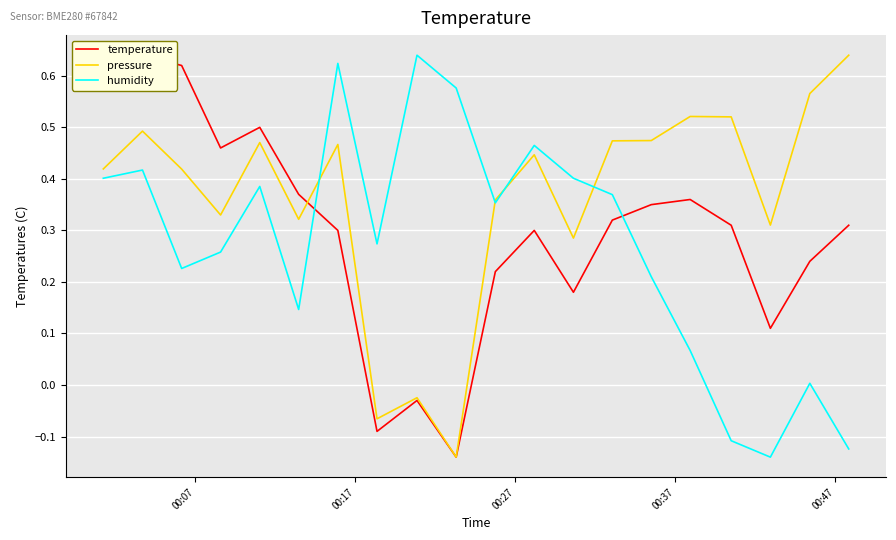

How many lines are shown in the chart?

3